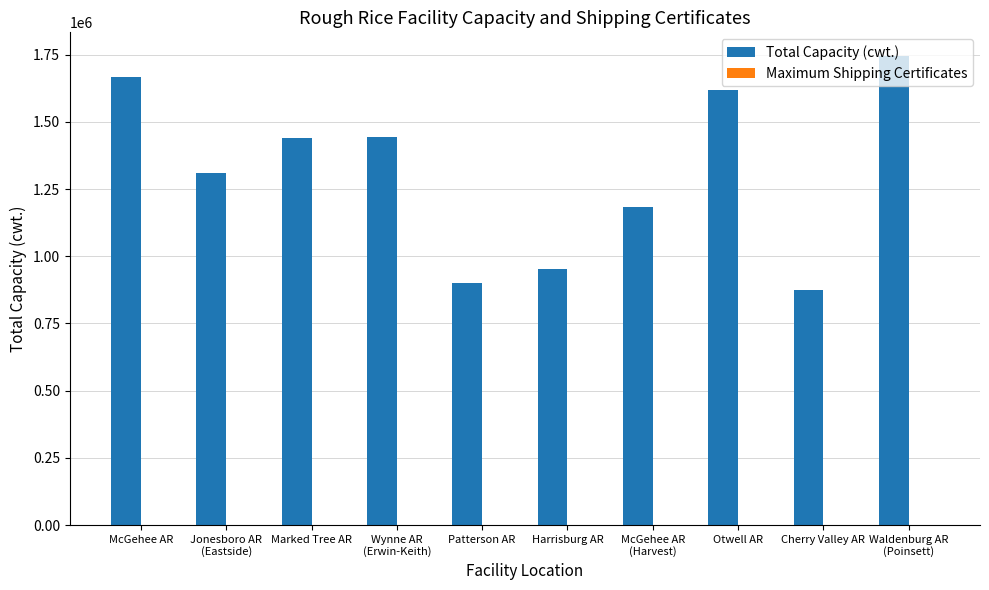

Which series has the largest total across all categories?

Total Capacity (cwt.)